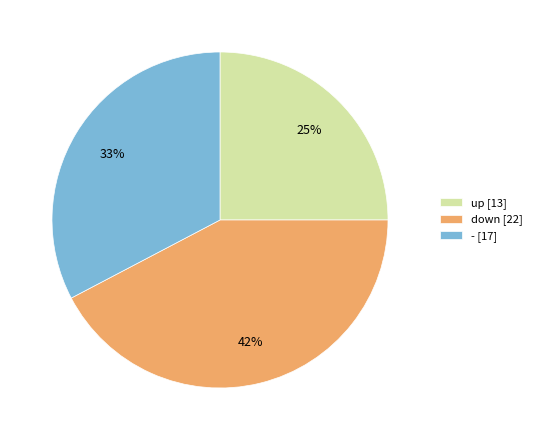

What is the ratio of the value at down to the value at up?

1.7